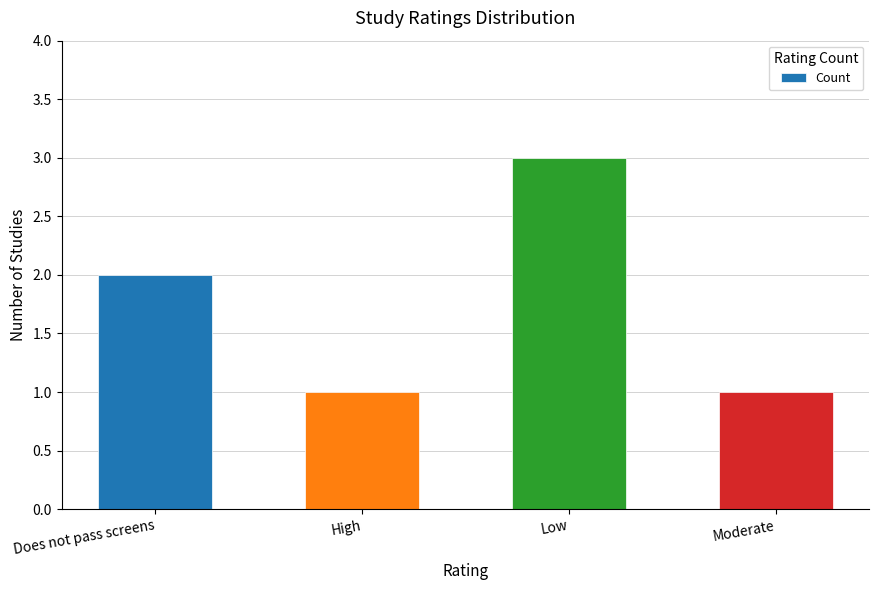

What is the change in value from Does not pass screens to High?

-1